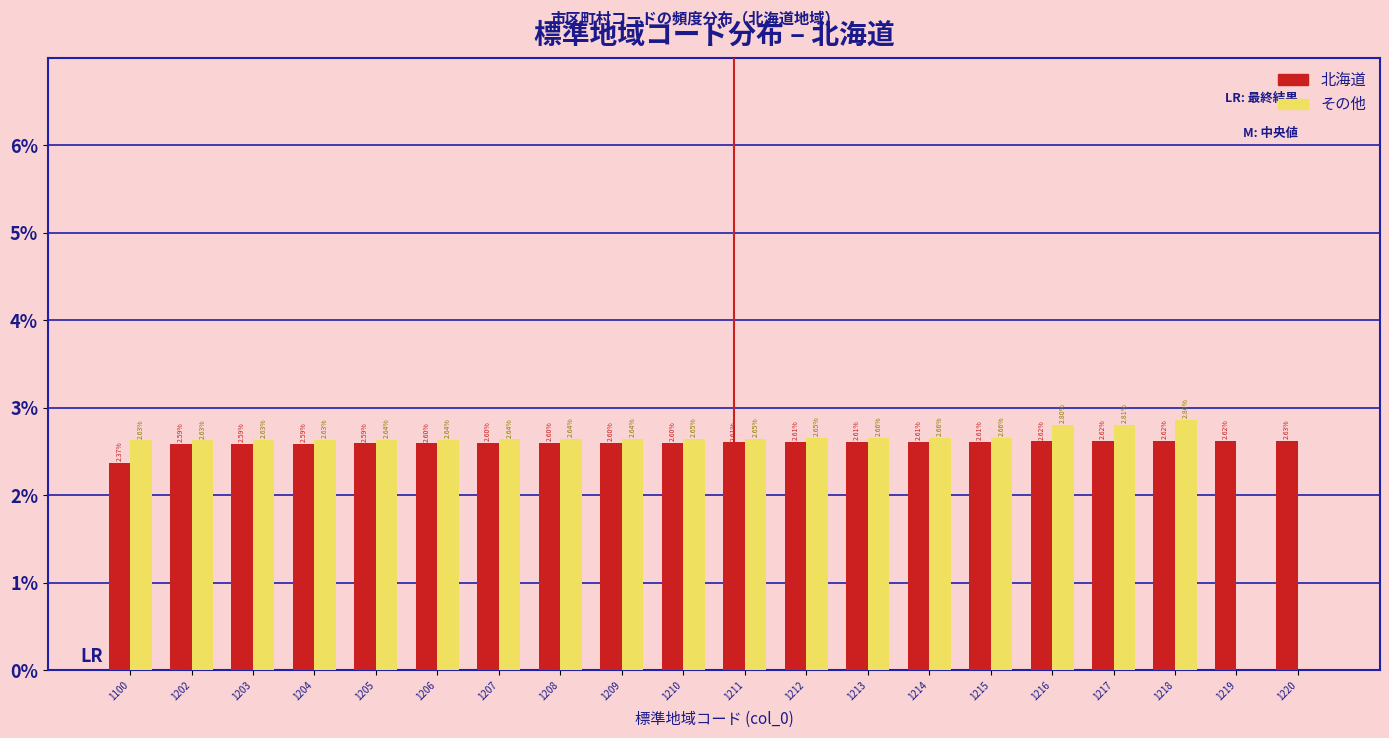

True or false: 北海道 has a value of 2.6 at 1204.

True